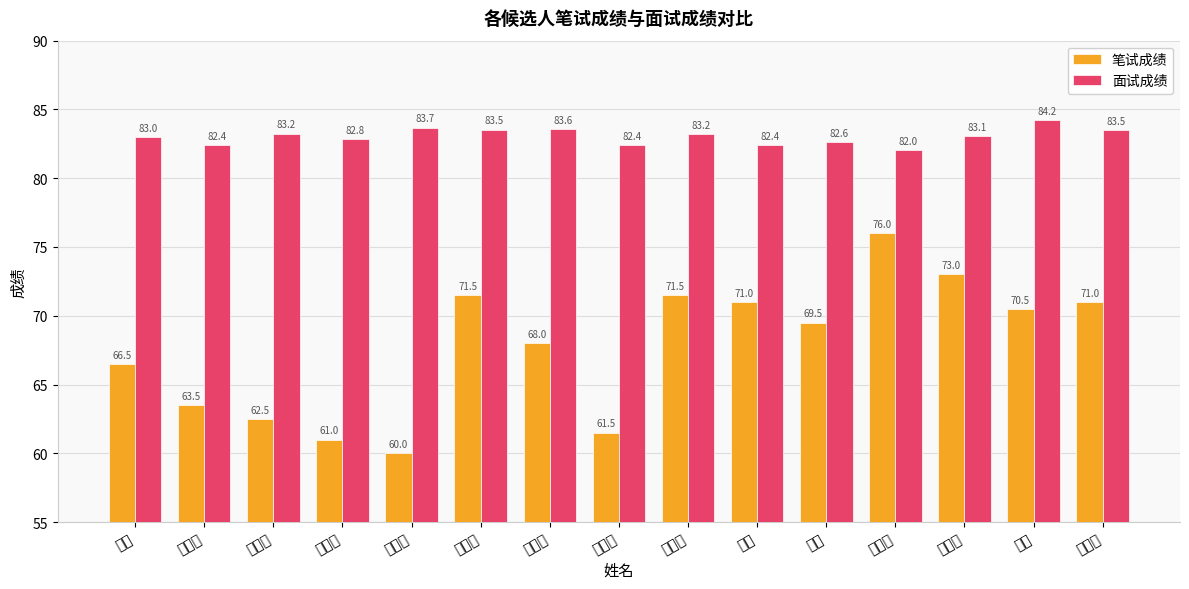

How many data points in 面试成绩 are less than 83?

6